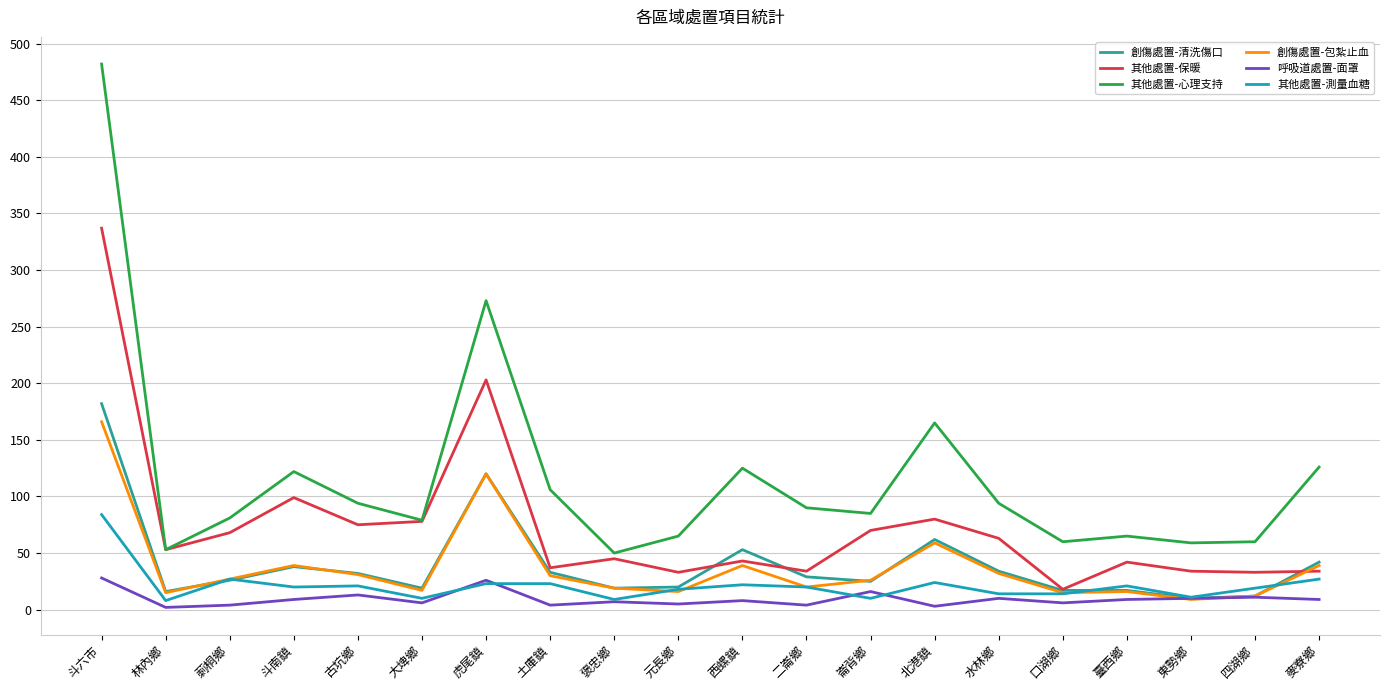

Does the chart display data point markers on the line(s)?

No